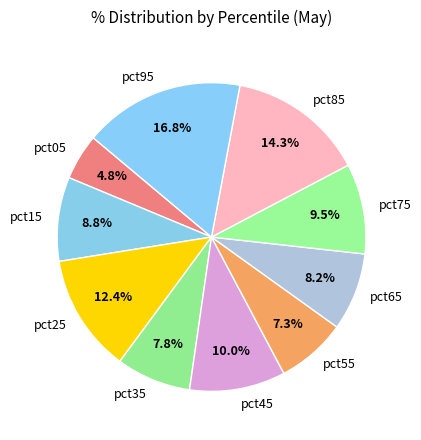

Does pct55 represent more than half of the total?

No